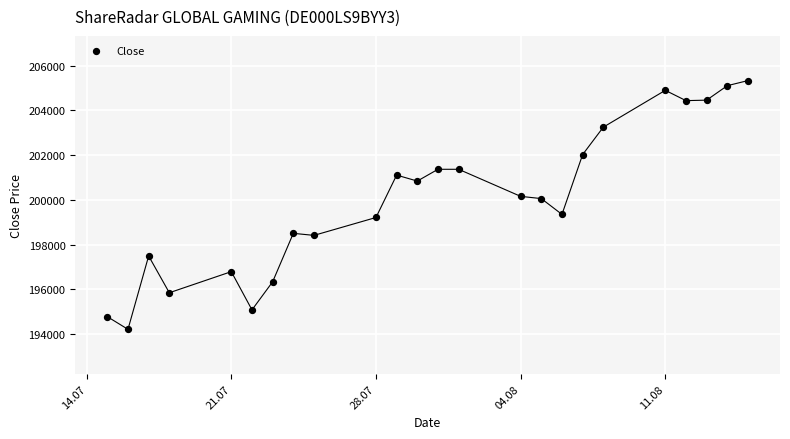

What is the range of X values (max minus min)?

31